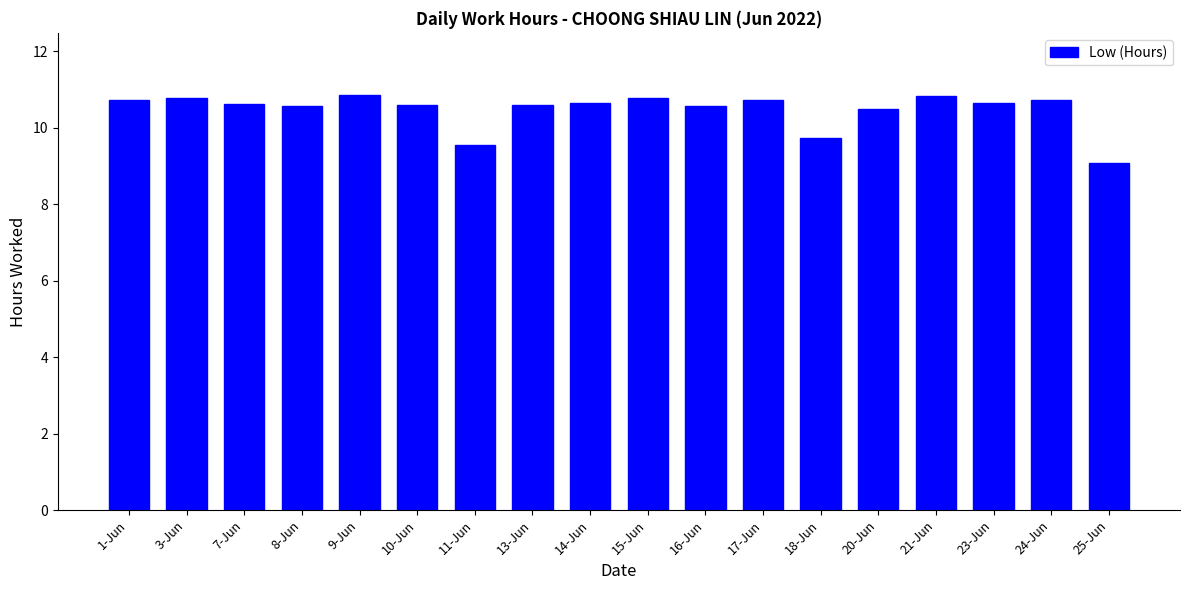

What is the smallest value displayed?

9.1